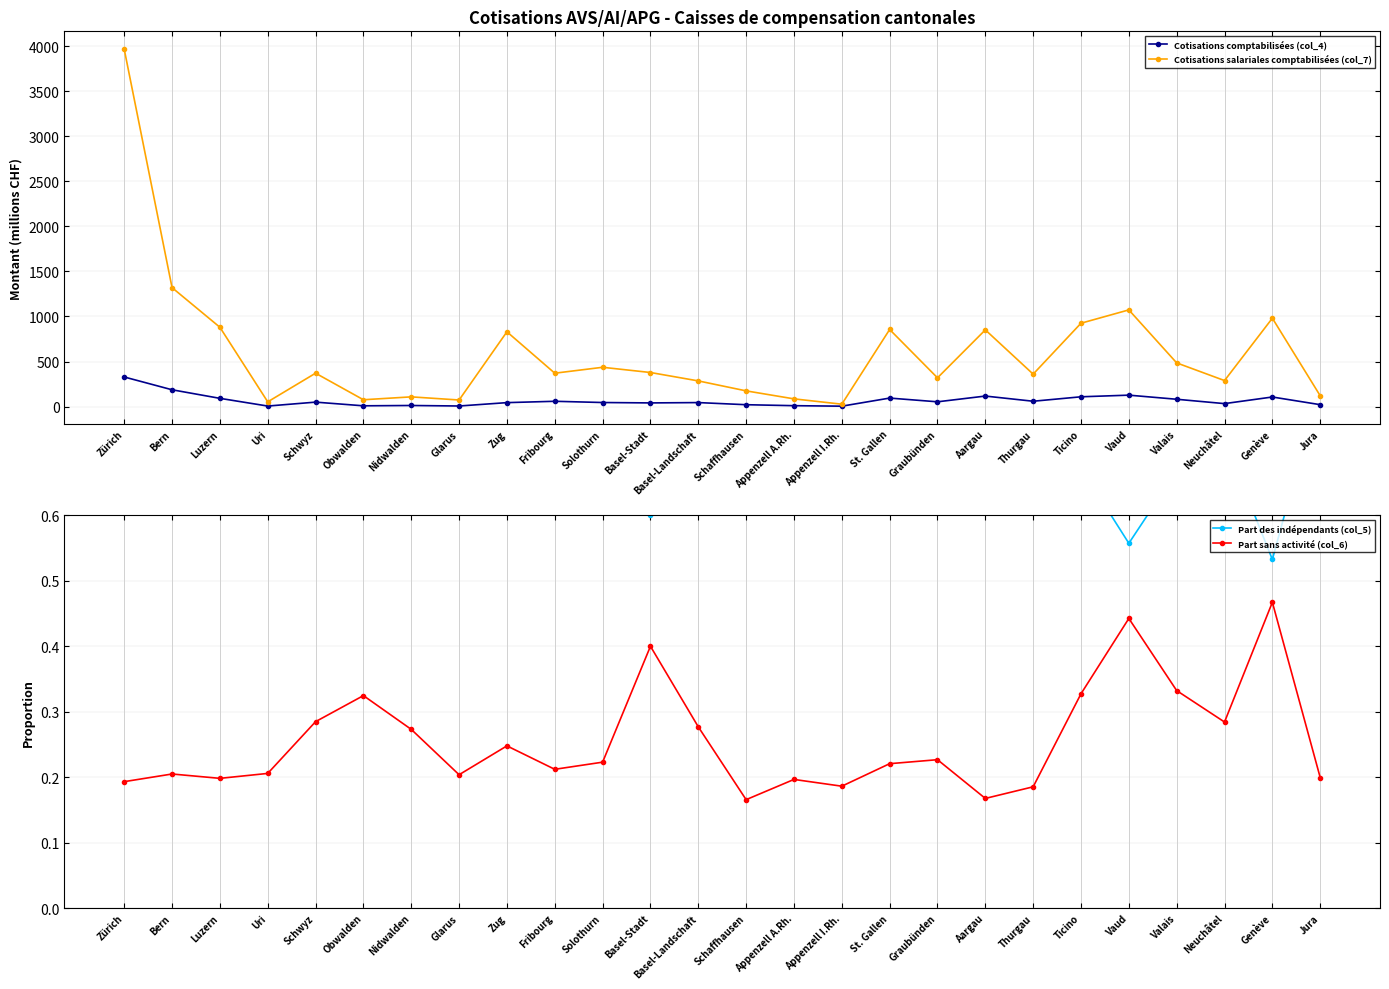

True or false: Part des indépendants (col_5) and Part sans activité (col_6) cross at least once.

False